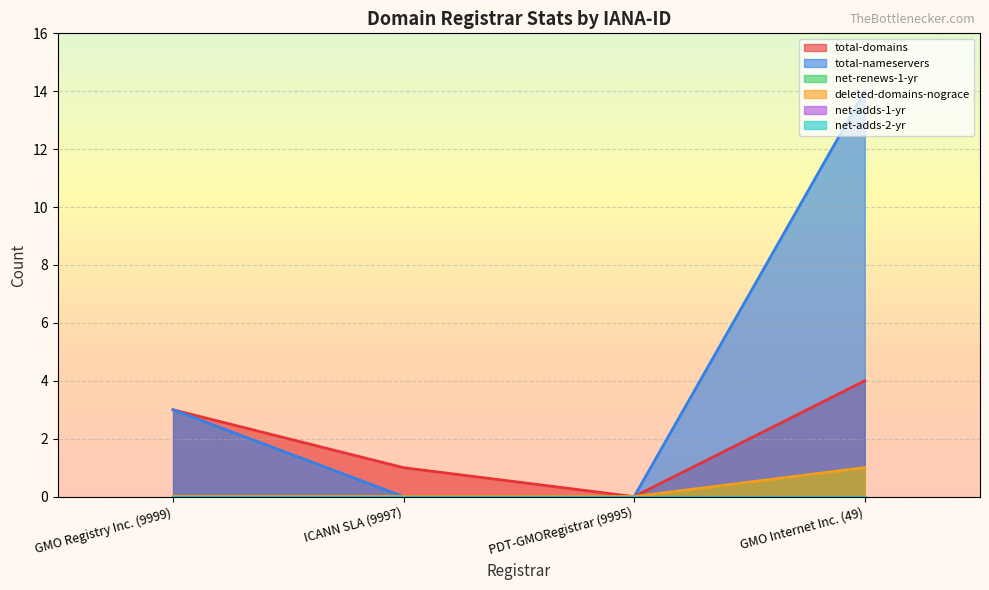

What is the sum of the total-domains values at GMO Internet Inc. (49) and GMO Registry Inc. (9999)?

7